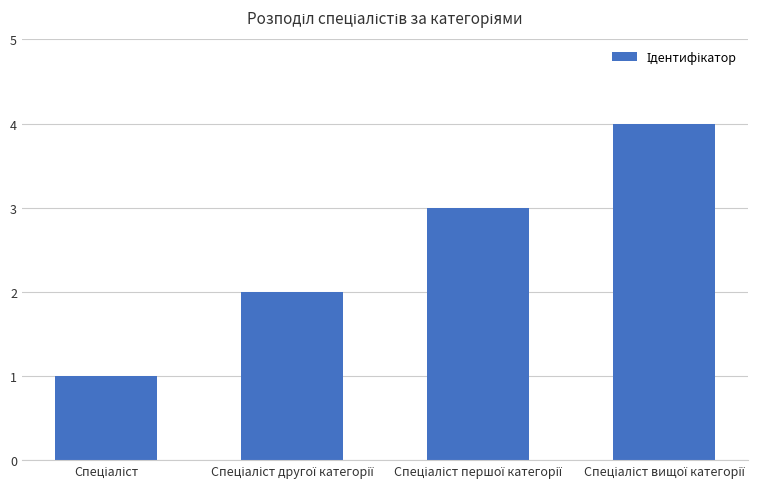

What is the sum of all values?

10